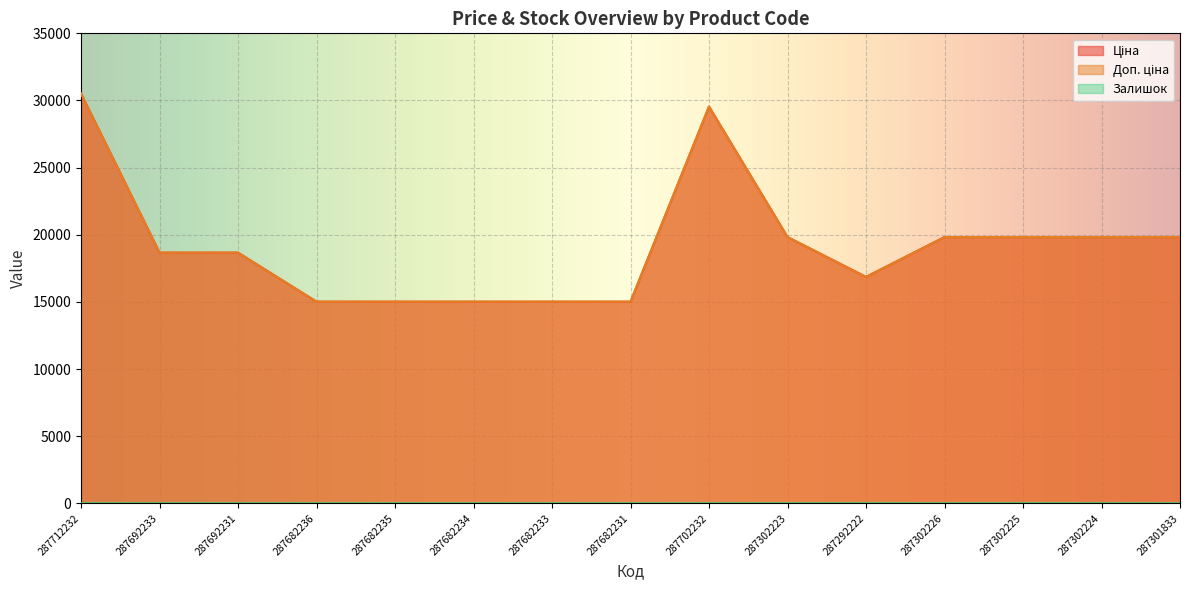

Which series changed the most between 287302223 and 287302225?

Залишок